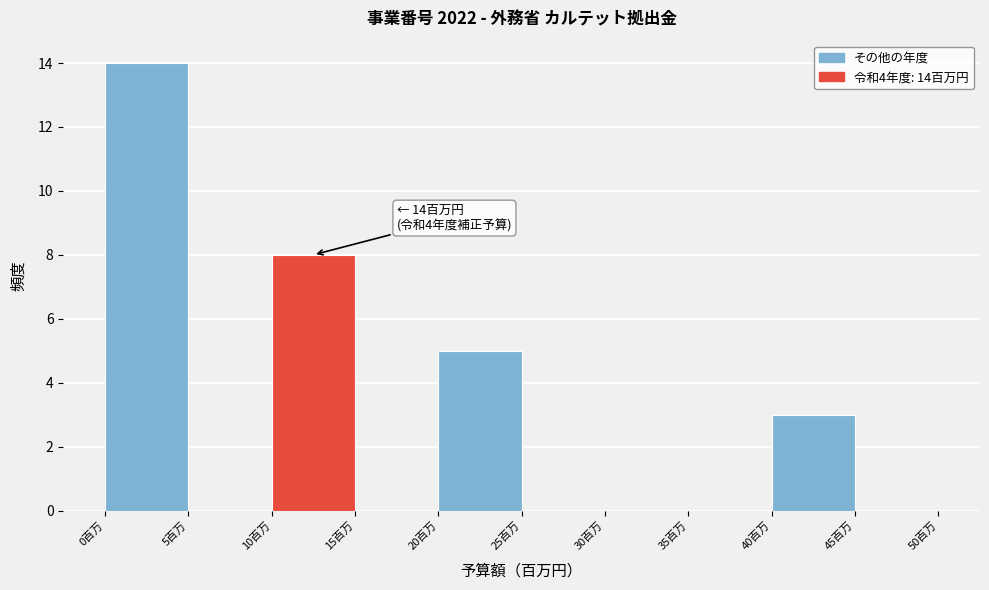

Which range on the x-axis has the tallest bar?

0 to 5